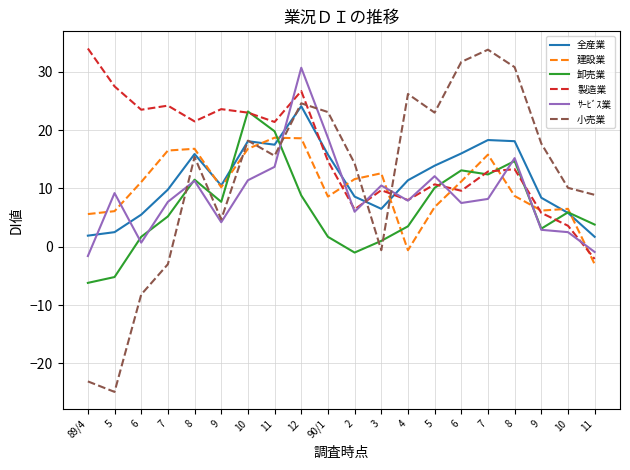

What are all the series names shown in the legend?

全産業, 建設業, 卸売業, 製造業, ｻｰﾋﾞｽ業, 小売業